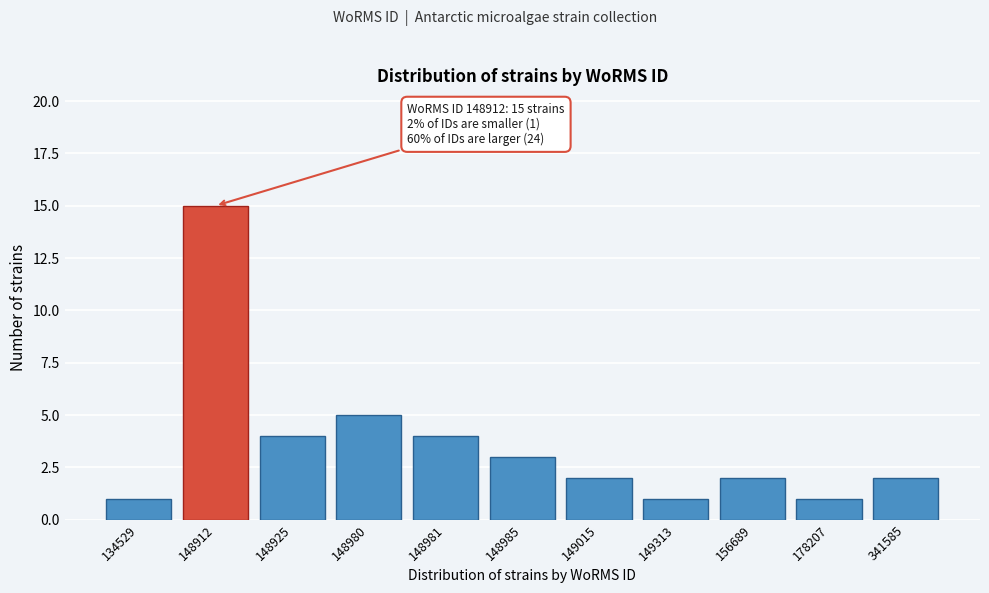

Reading left to right, transcribe all the data shown in this chart.

134529=1	148912=15	148925=4	148980=5	148981=4	148985=3	149015=2	149313=1	156689=2	178207=1	341585=2